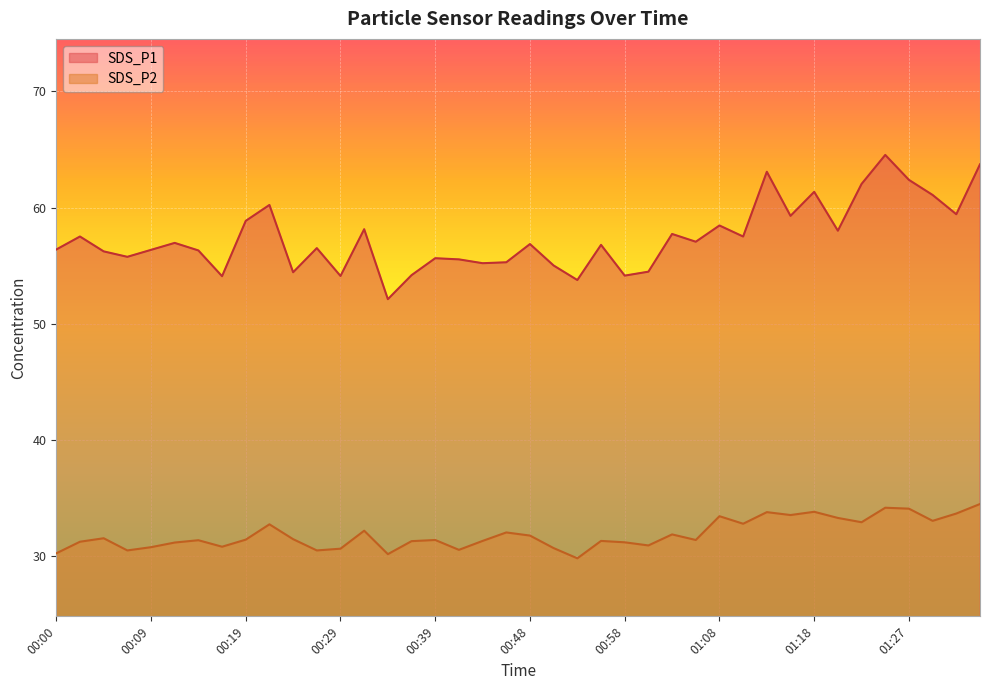

True or false: SDS_P1 and SDS_P2 cross at least once.

False